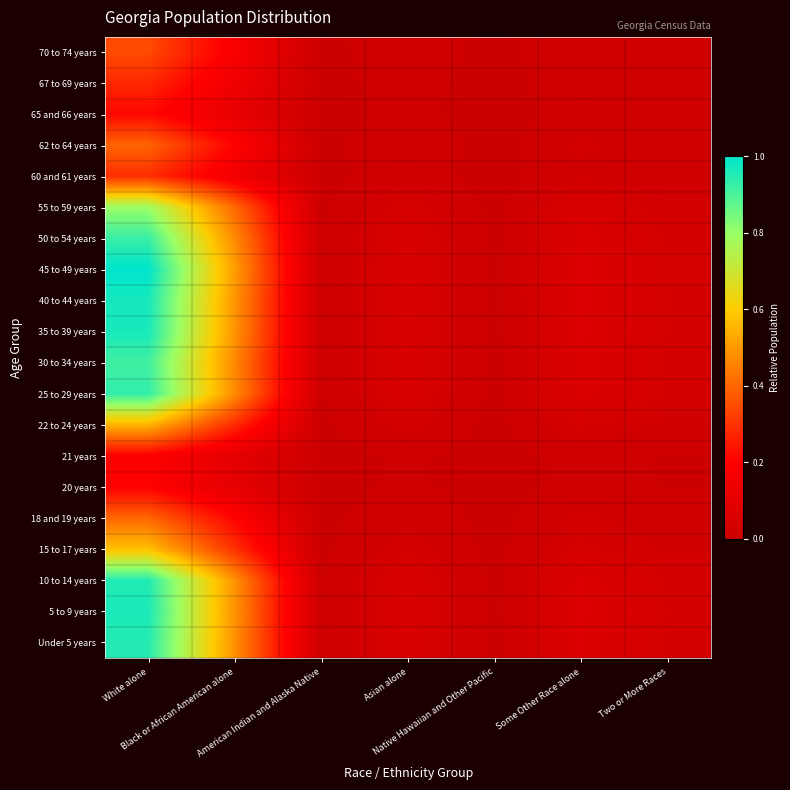

At how many categories does at least one series exceed 0?

7